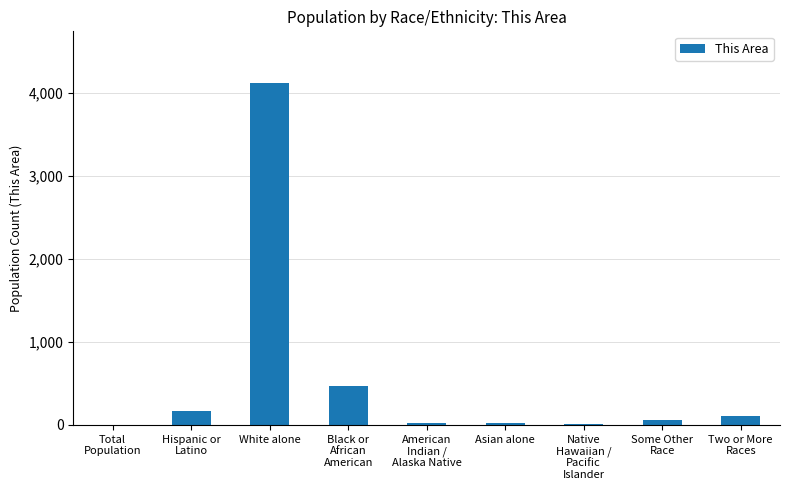

Are the bars horizontal?

No